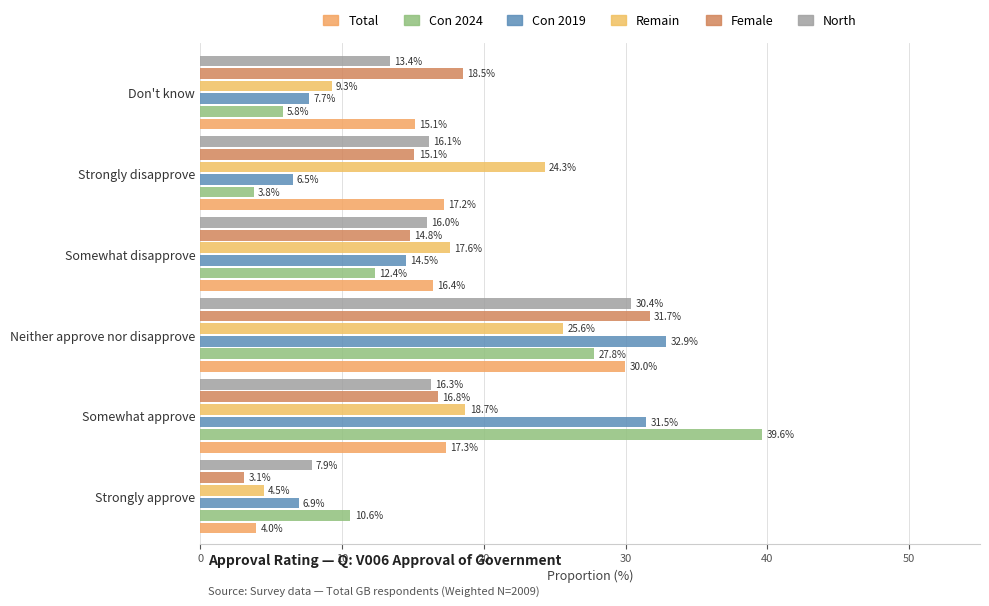

What is the difference between the maximum and second lowest values in the North series?

17.0